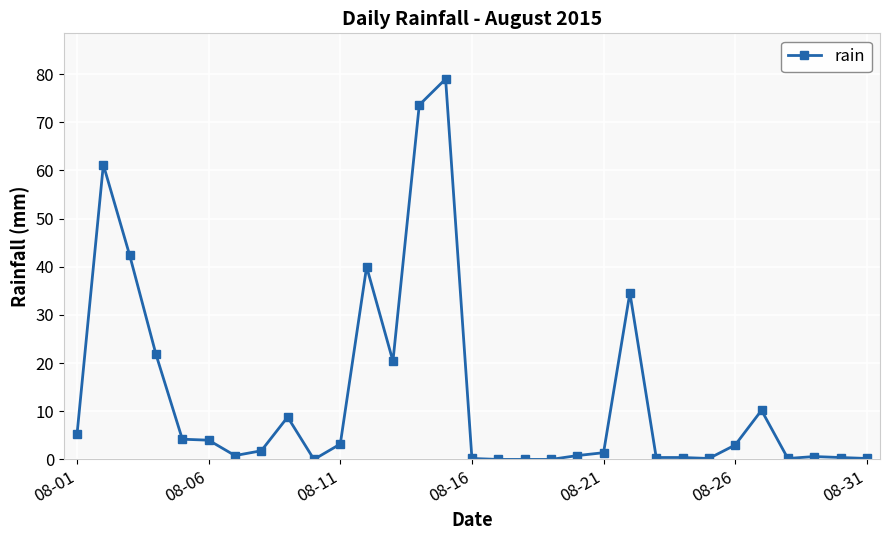

What is the greatest value displayed?

79.0